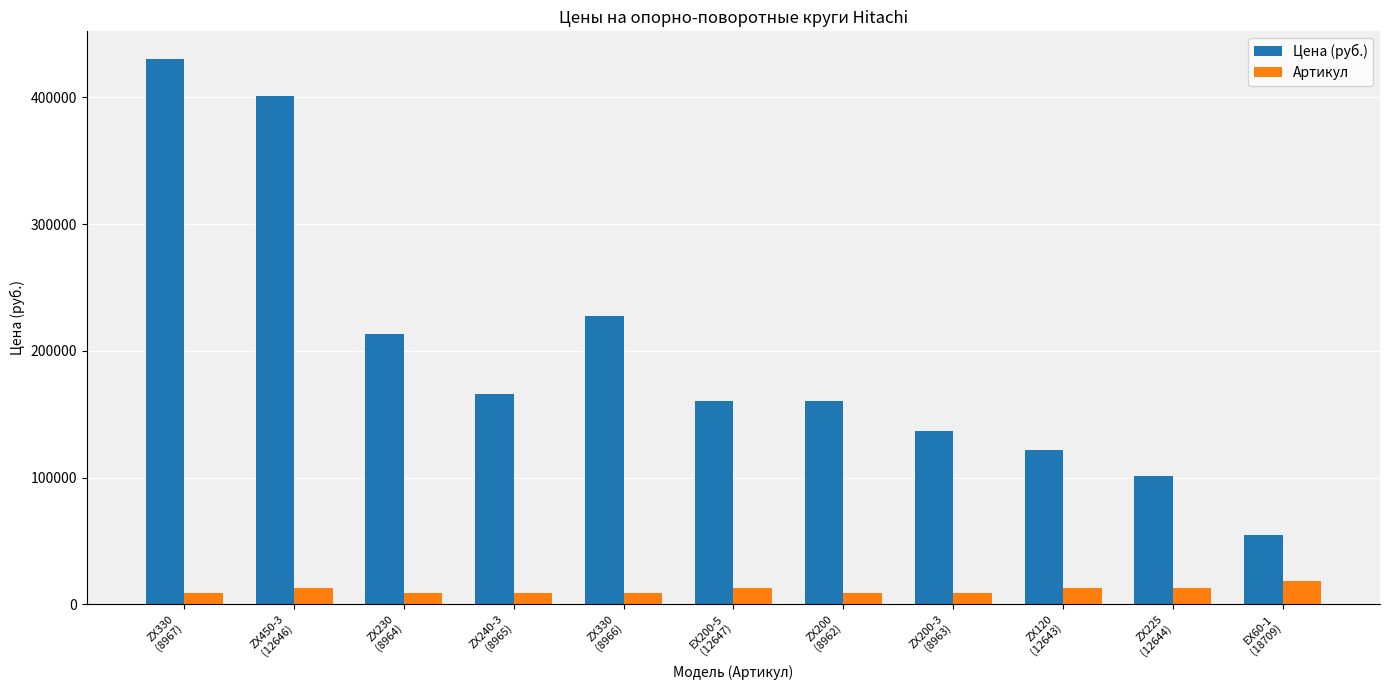

Where does the Цена (руб.) series first go above 160350?

ZX330
(8967)